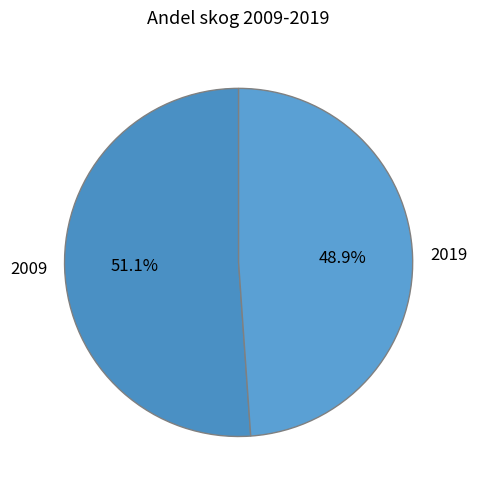

Which category has the biggest portion of the pie?

2009